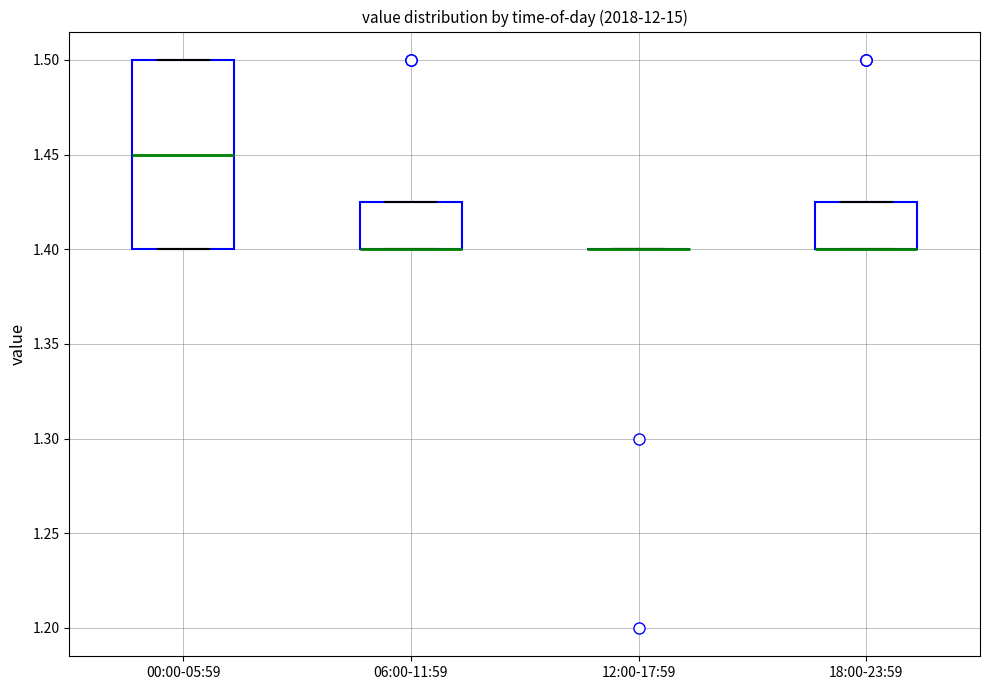

Reading left to right, read every box against the y-axis: the position of its median line, the range the box covers, and the ends of its whiskers. The values are not printed on the chart, so give them approximately, as read against the axis.

00:00-05:59: median 1.450, box 1.400 to 1.500, whiskers 1.400 to 1.500
06:00-11:59: median 1.400 (drawn on the box's lower edge), box 1.400 to 1.425, whiskers 1.400 to 1.425
12:00-17:59: box collapsed to a line at 1.400, whiskers 1.400 to 1.400
18:00-23:59: median 1.400 (drawn on the box's lower edge), box 1.400 to 1.425, whiskers 1.400 to 1.425